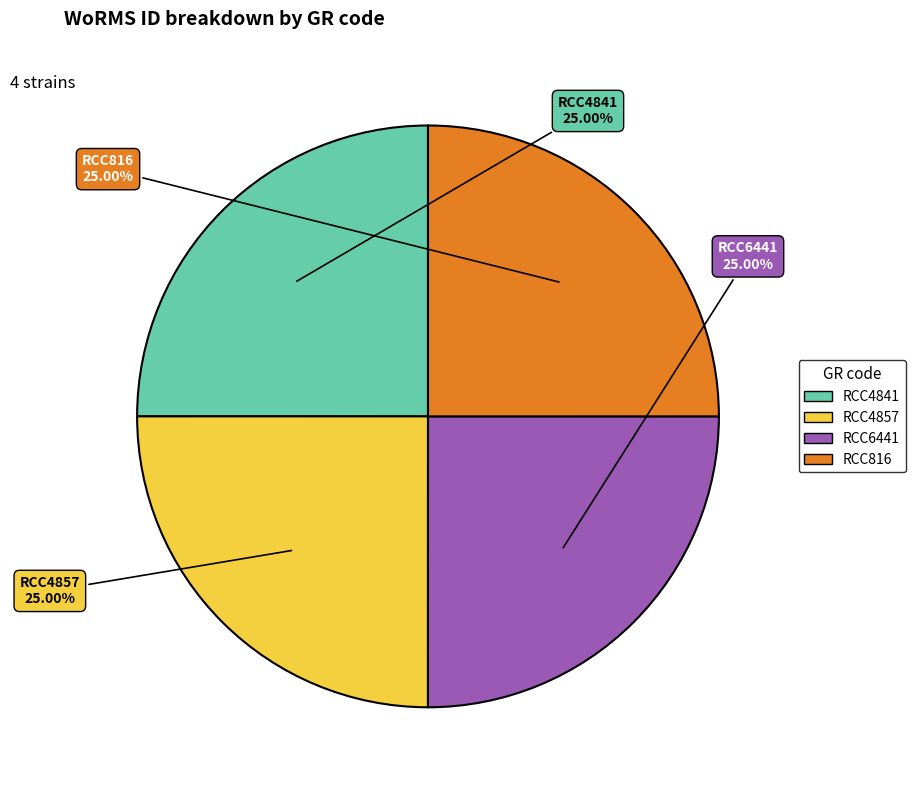

Is it true that RCC4857 is 18% of the pie?

False